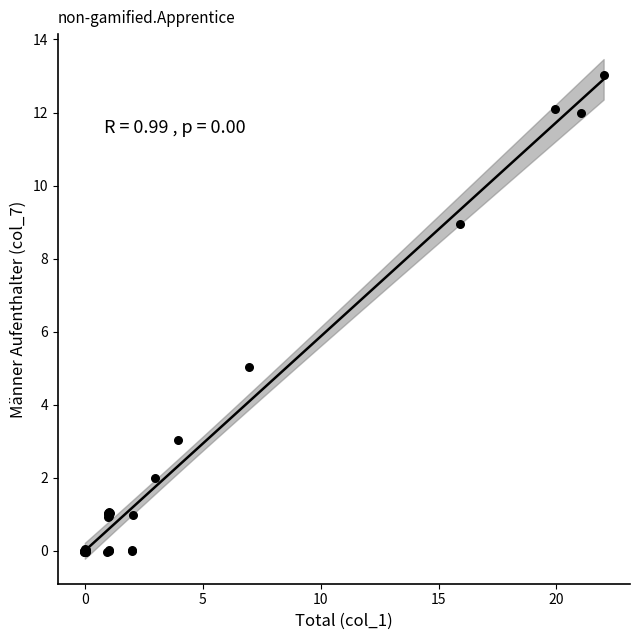

What Y value in the scatter plot is closest to 6?

5.0